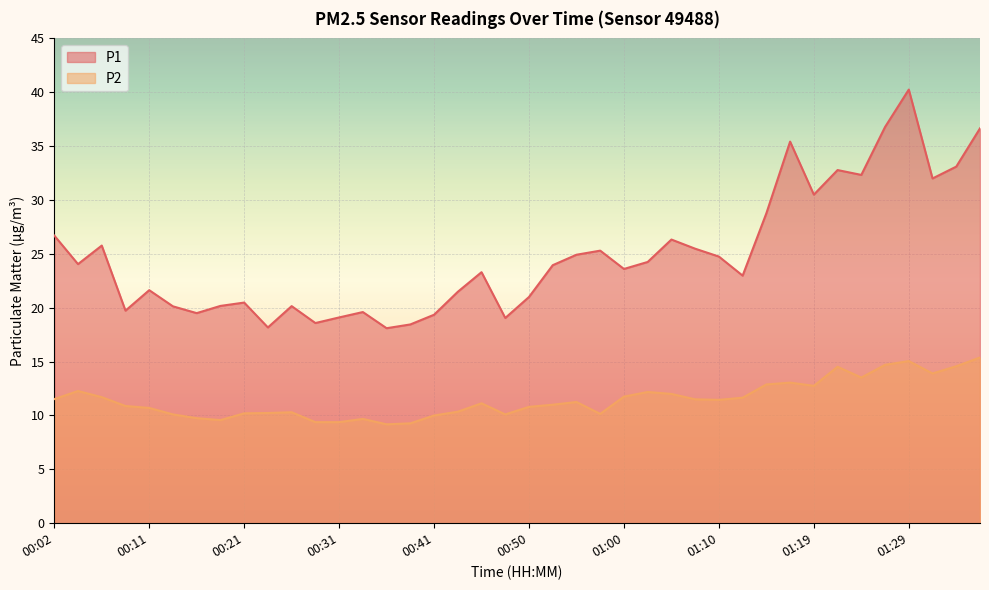

Which series has the largest total across all categories?

P1